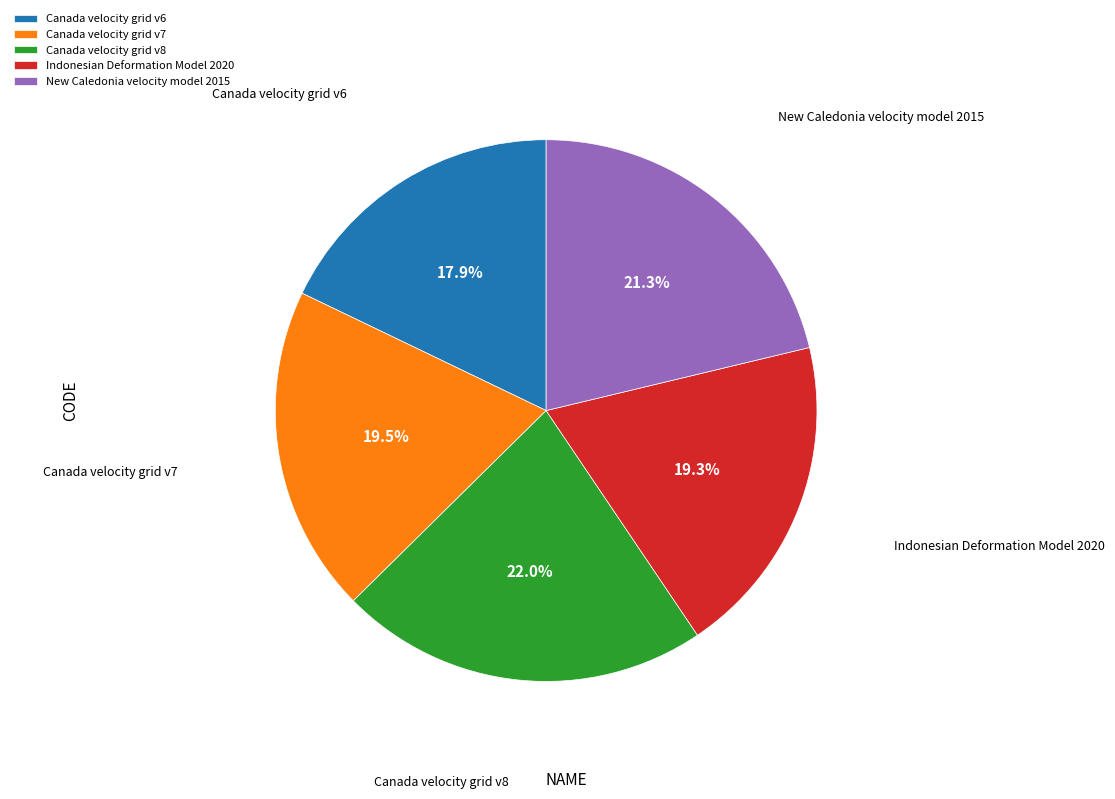

How much of the chart is everything except Indonesian Deformation Model 2020?

80.7%